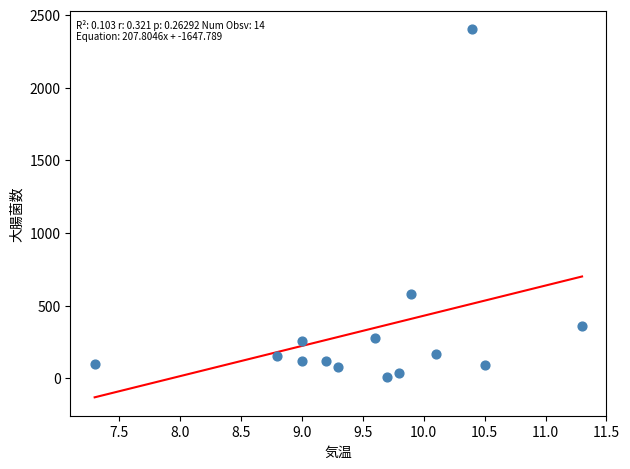

What is the range of Y values (max minus min)?

2392